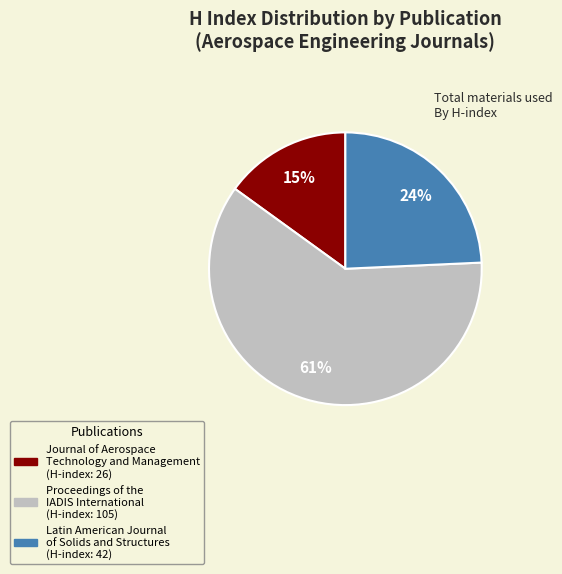

To the nearest percent, what is the difference between the largest and smallest slice percentages?

46%